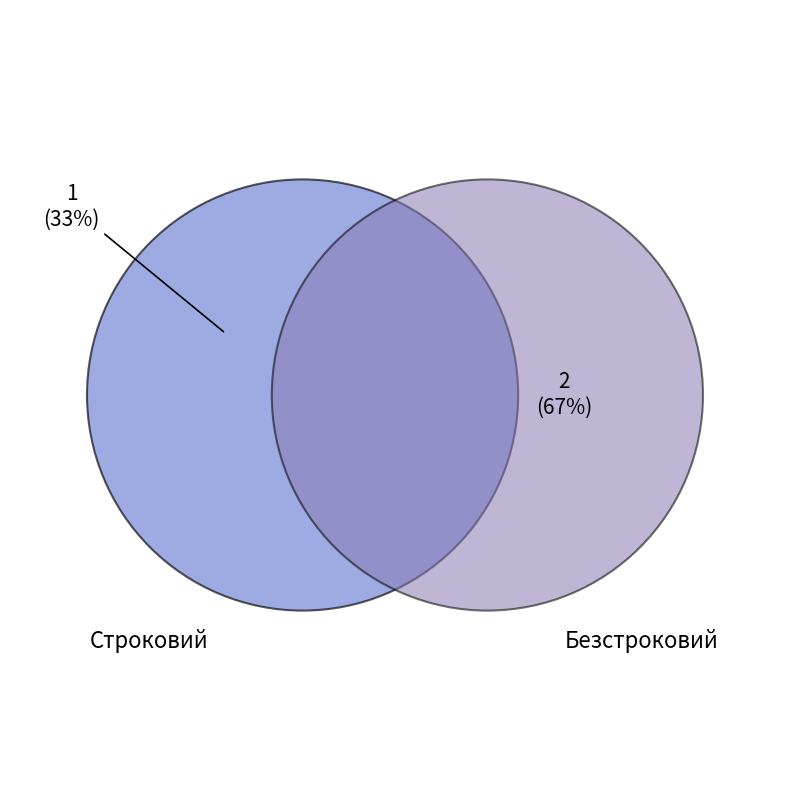

Combined, do Строковий and Безстроковий account for over 50%?

Yes